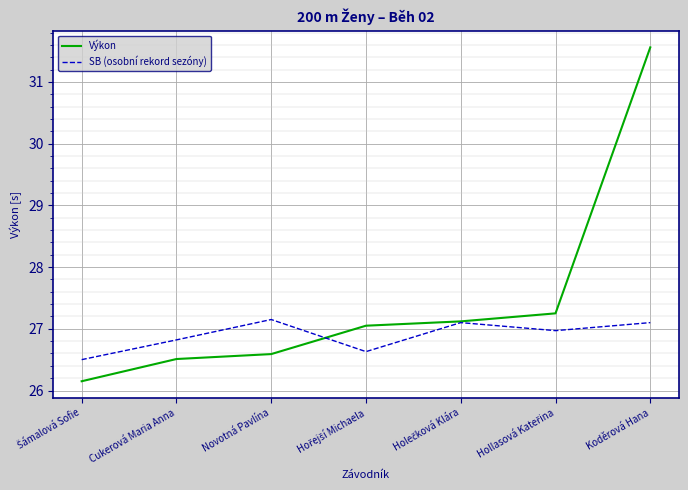

The Výkon series shows 26.5 at Cukerová Maria Anna. True or false?

True